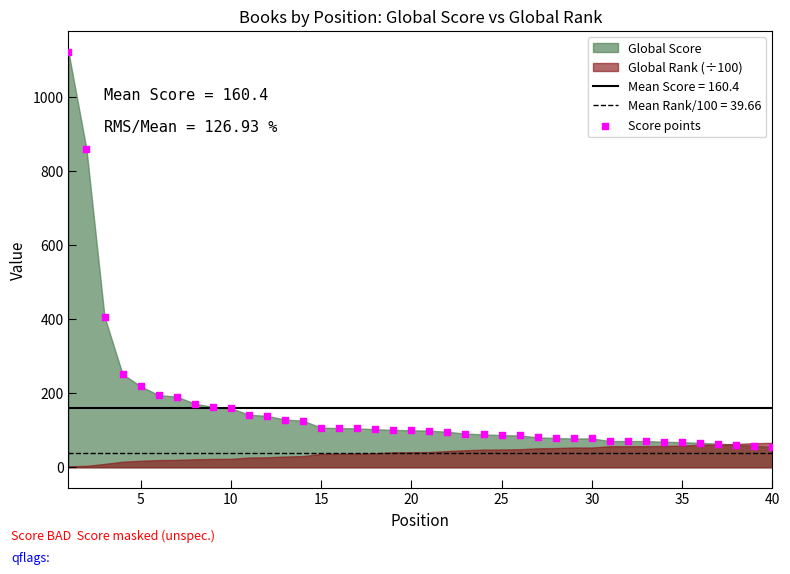

What Y value in the scatter plot is closest to 589?

407